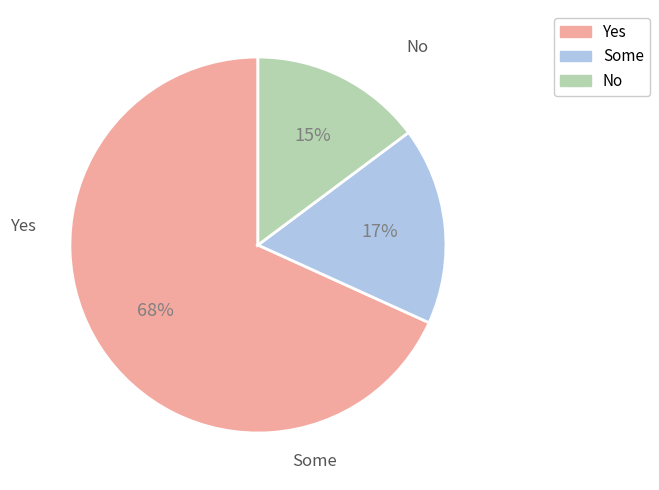

To the nearest percent, what is the difference between the largest and smallest slice percentages?

53%